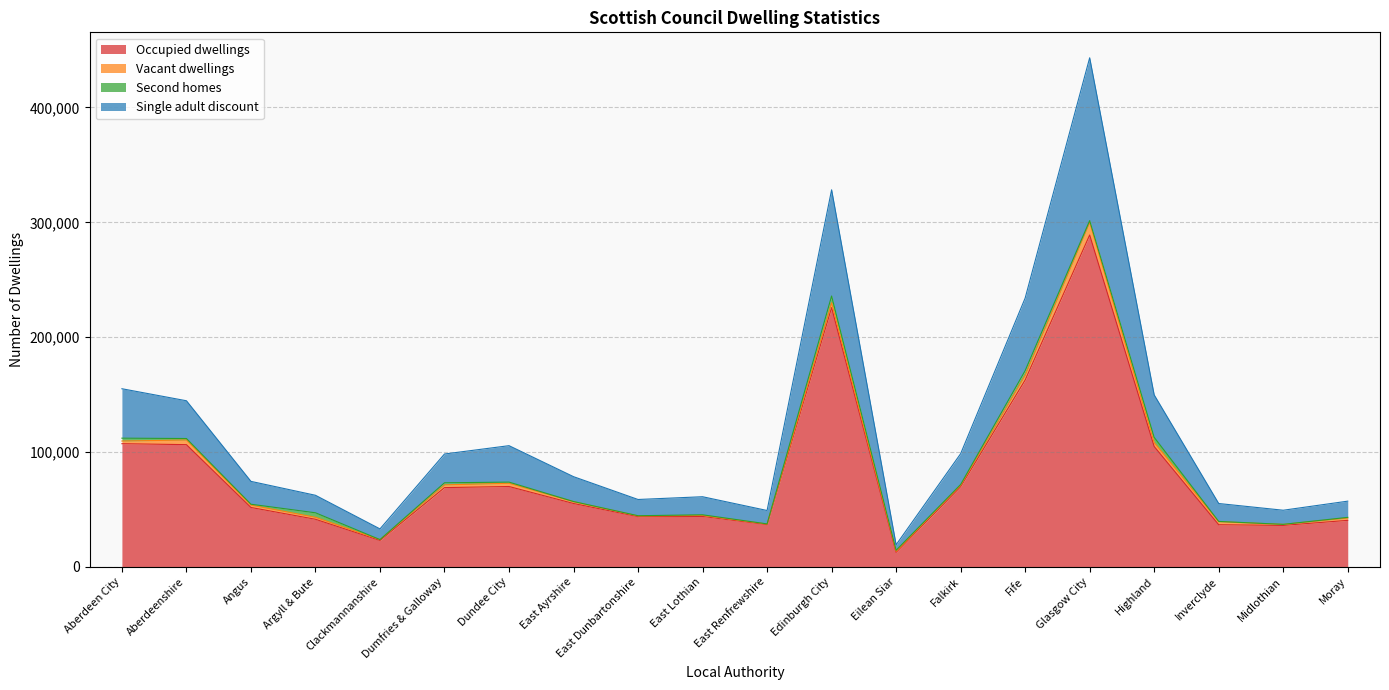

What value does the Occupied dwellings series have at Dumfries & Galloway?

69035